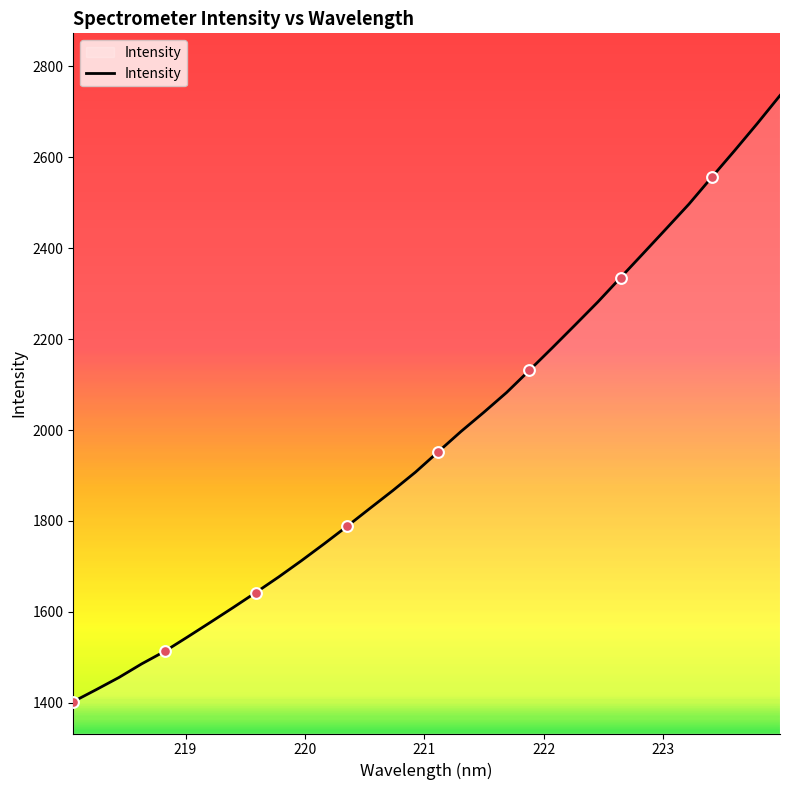

What is the minimum value shown in the chart?

1402.5